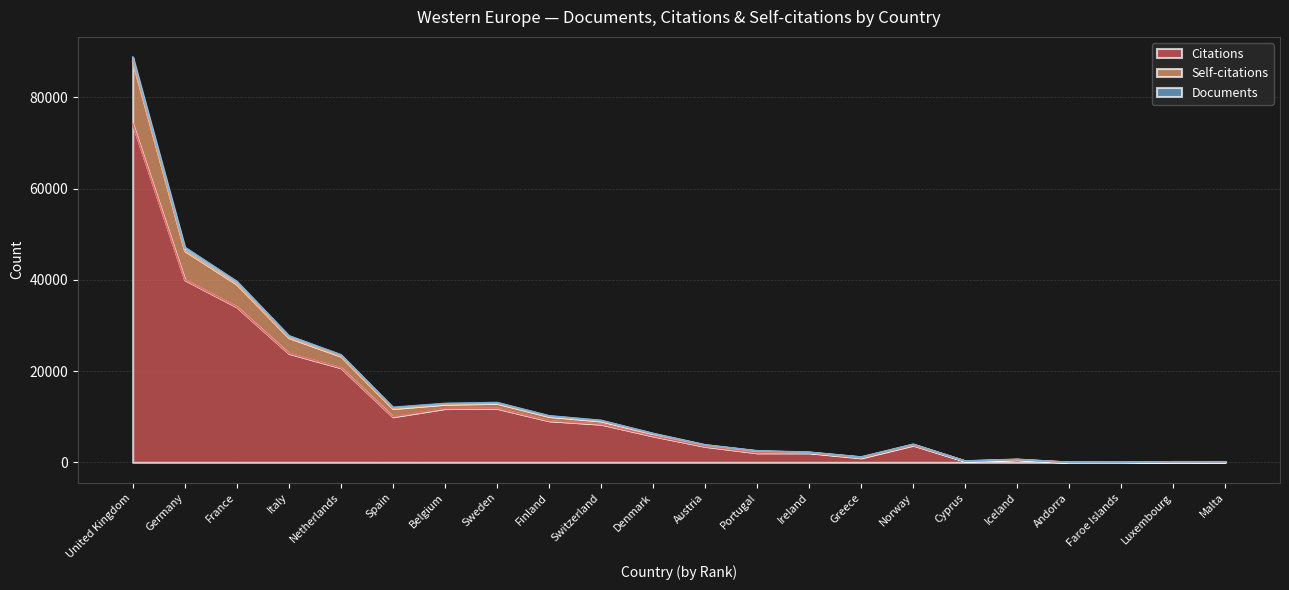

The value of Citations at Germany is 40036. True or false?

True